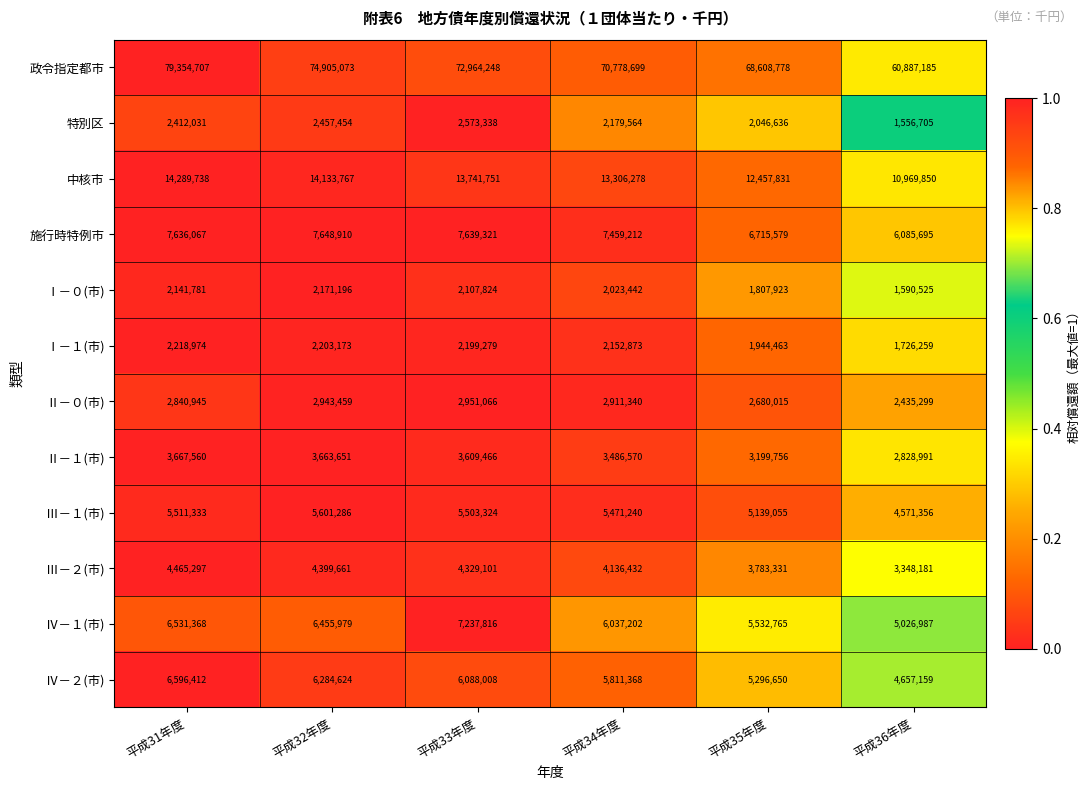

What is the difference between the highest and lowest values at 平成31年度?

77212926